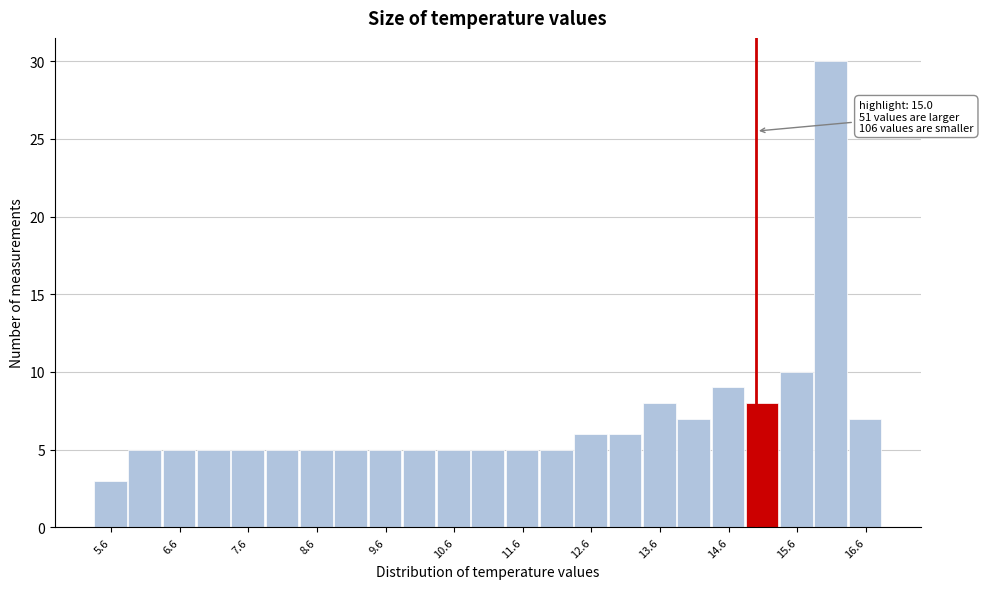

Over which range of the x-axis is the bar tallest?

15.85 to 16.35